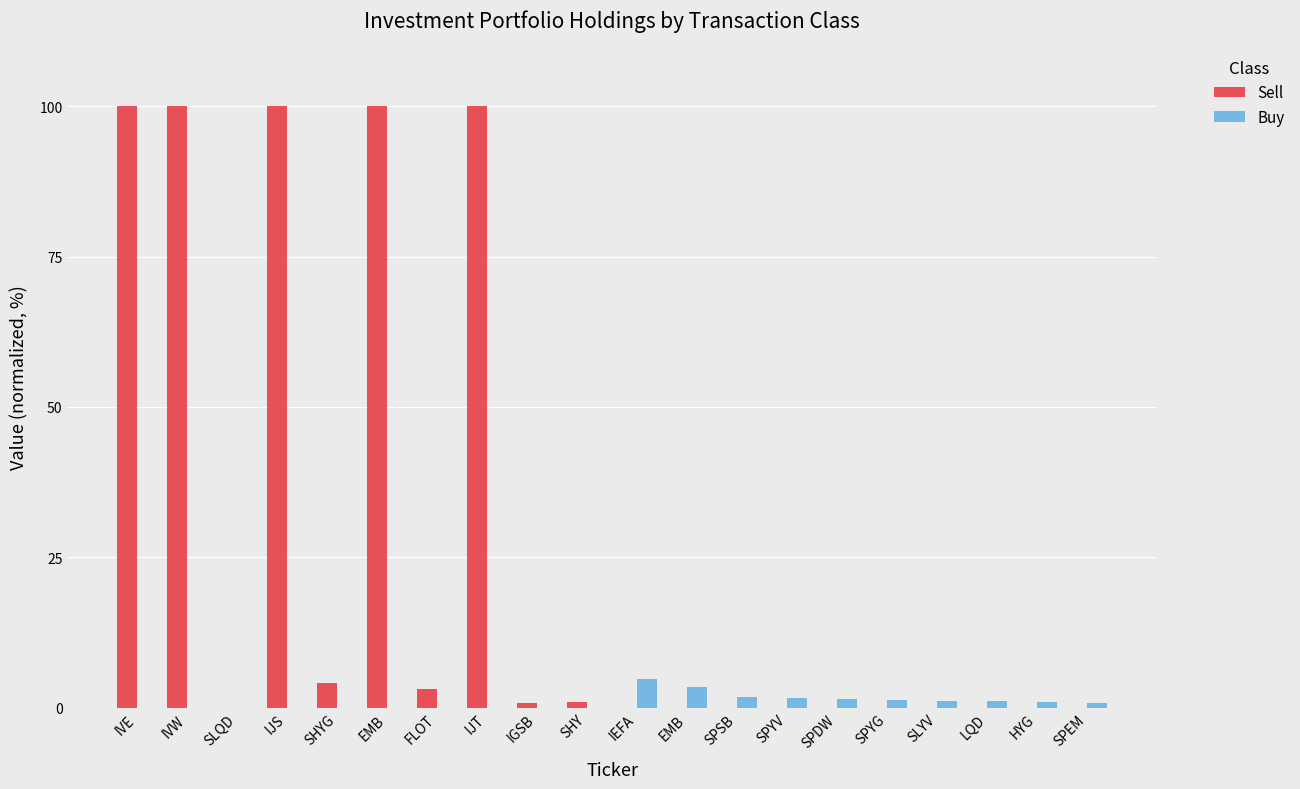

Rank the series by their average value, from highest to lowest.

Sell, Buy